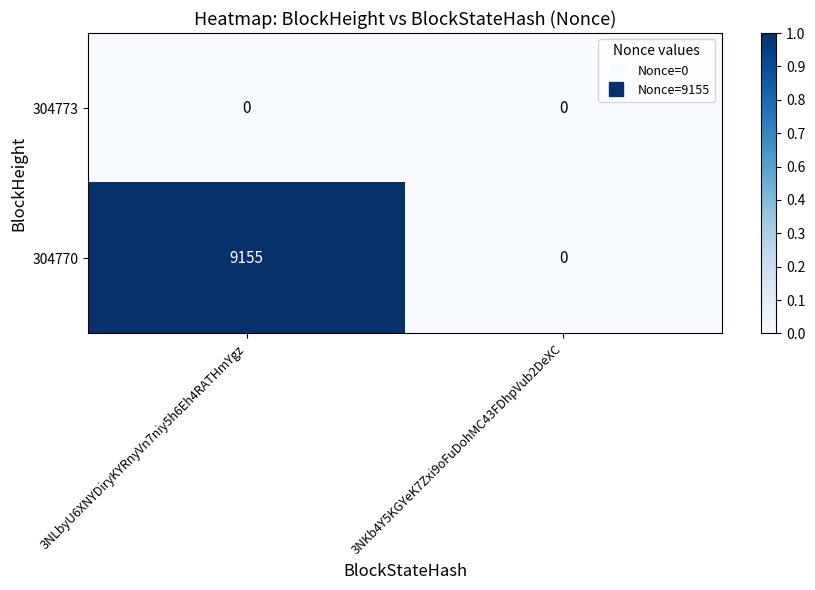

Reading right to left, extract all data points from this chart.

304773: 3NKb4Y5KGYeK7Zxi9oFuDohMC43FDhpVub2DeXC=0	3NLbyU6XNYDiryKYRnyVn7niy5h6Eh4RATHmYgz=0
304770: 3NKb4Y5KGYeK7Zxi9oFuDohMC43FDhpVub2DeXC=0	3NLbyU6XNYDiryKYRnyVn7niy5h6Eh4RATHmYgz=9155